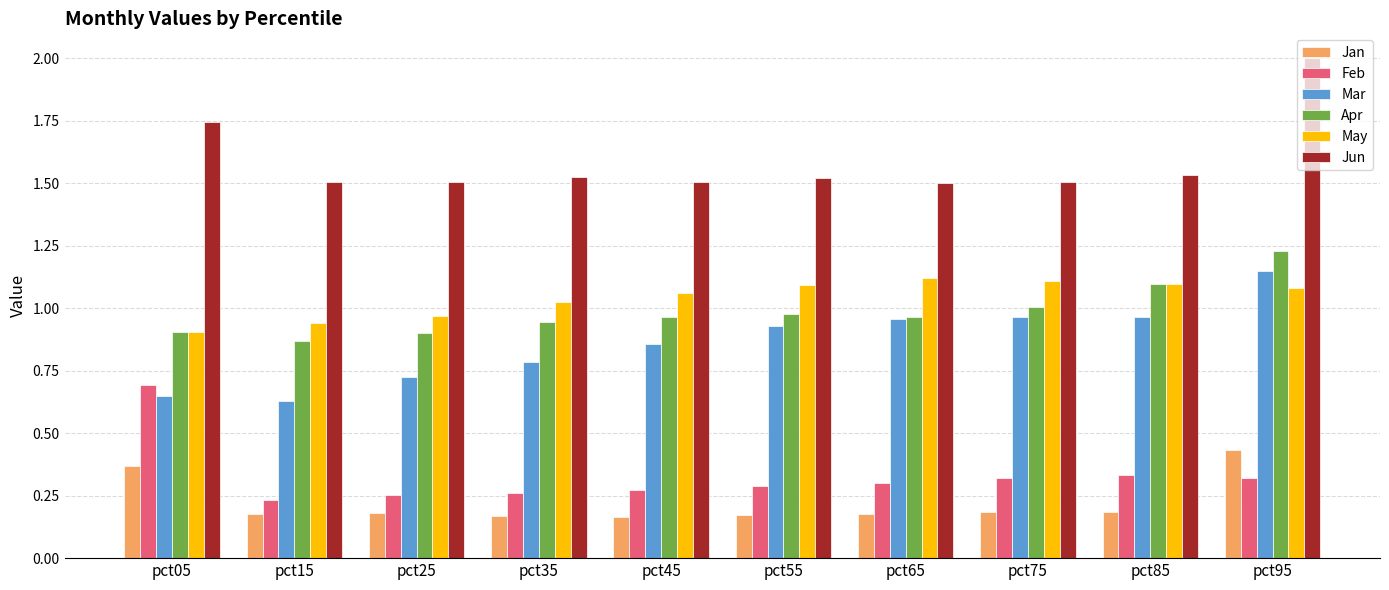

True or false: Jun has a value of 1.2 at pct95.

False